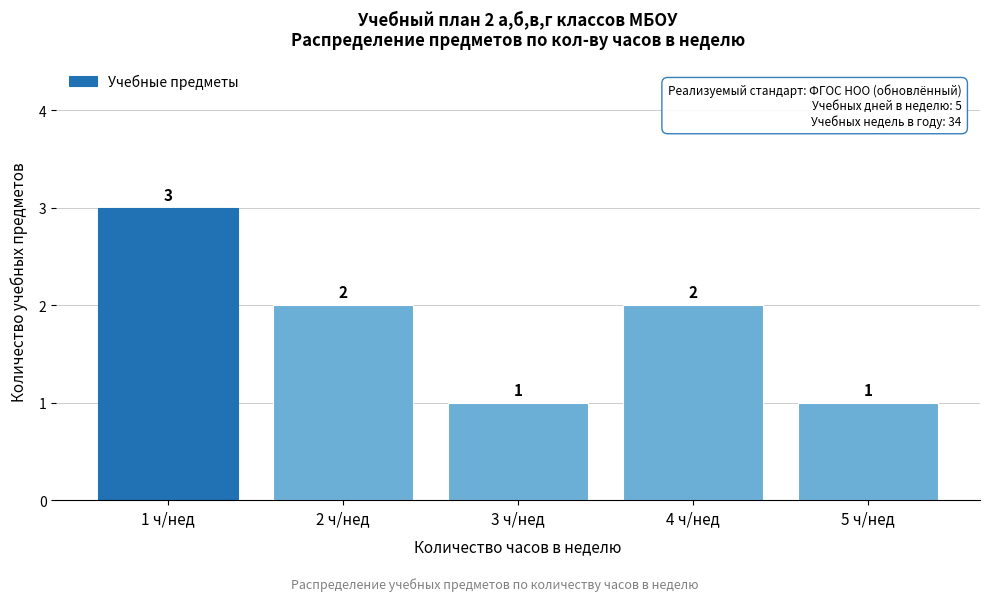

Reading right to left, list all the values displayed in this chart.

5 ч/нед=1	4 ч/нед=2	3 ч/нед=1	2 ч/нед=2	1 ч/нед=3